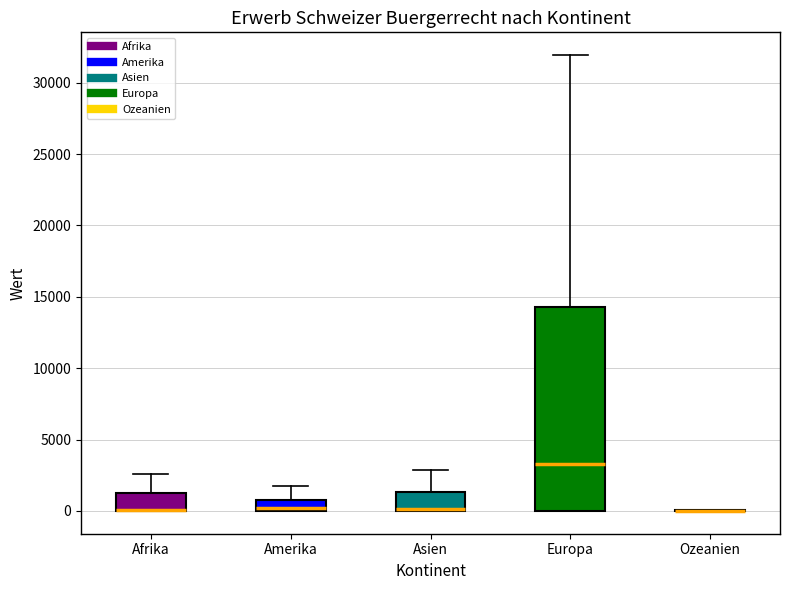

Reading left to right, transcribe this box plot: for each box, give where its median line is, the range the box spans, and where its two whiskers end, as read against the y-axis. The values are not printed on the chart, so give them approximately, as read against the axis.

Afrika: median 0 (drawn on the box's lower edge), box 0 to 1000, whiskers 0 to 2500
Amerika: median 0 (just above the box's lower edge), box 0 to 1000, whiskers 0 to 2000
Asien: median 0 (drawn on the box's lower edge), box 0 to 1500, whiskers 0 to 3000
Europa: median 3500, box 0 to 14500, whiskers 0 to 32000
Ozeanien: box collapsed to a line at 0, whiskers 0 to 0